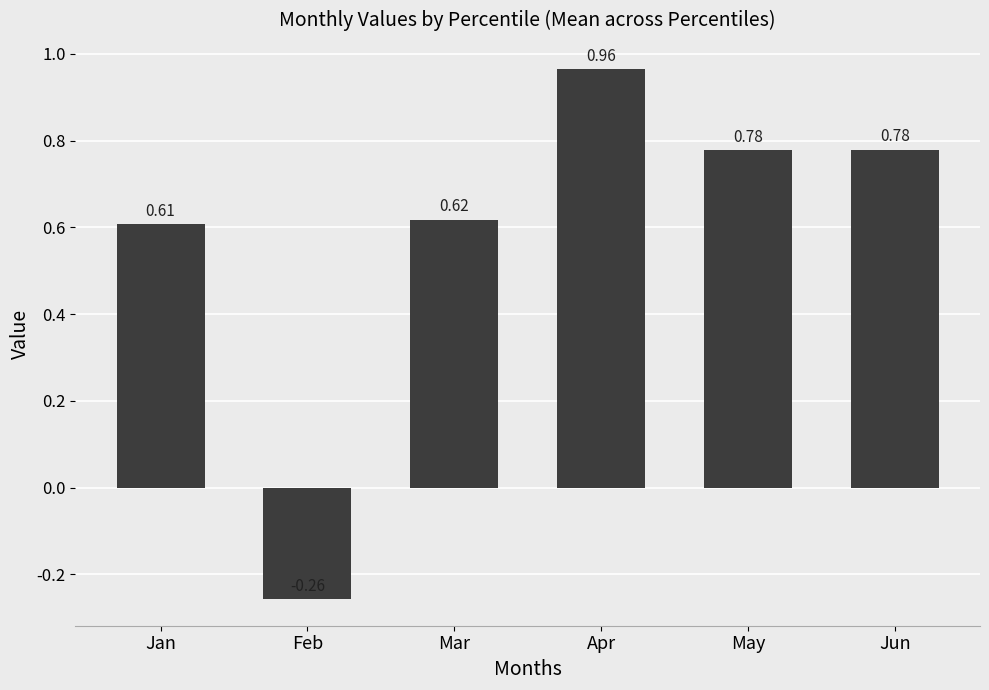

Which has a higher value, May or Apr?

Apr